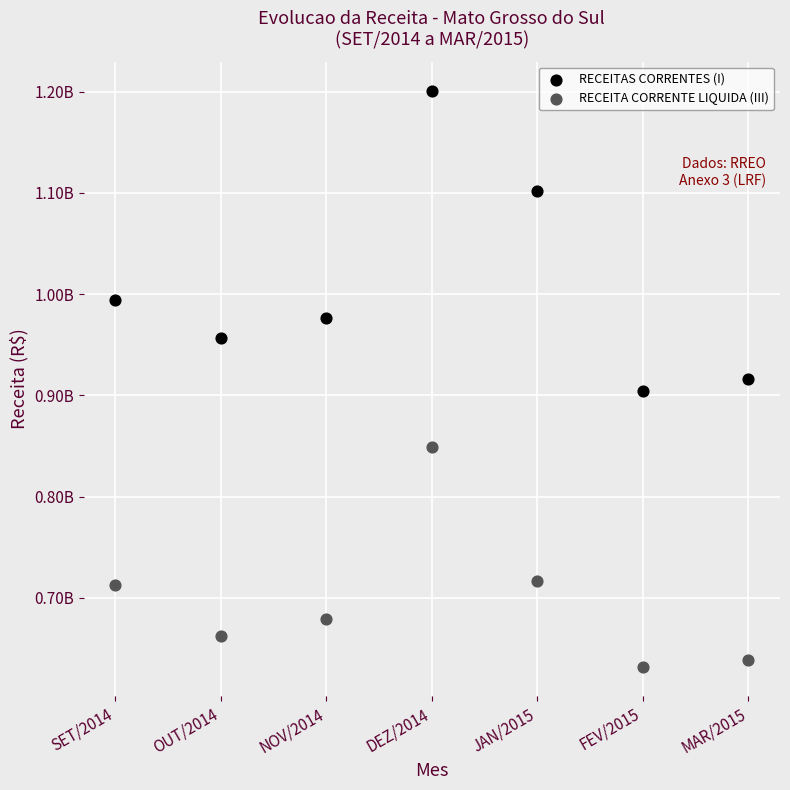

What are all the series names shown in the legend?

RECEITAS CORRENTES (I), RECEITA CORRENTE LIQUIDA (III)